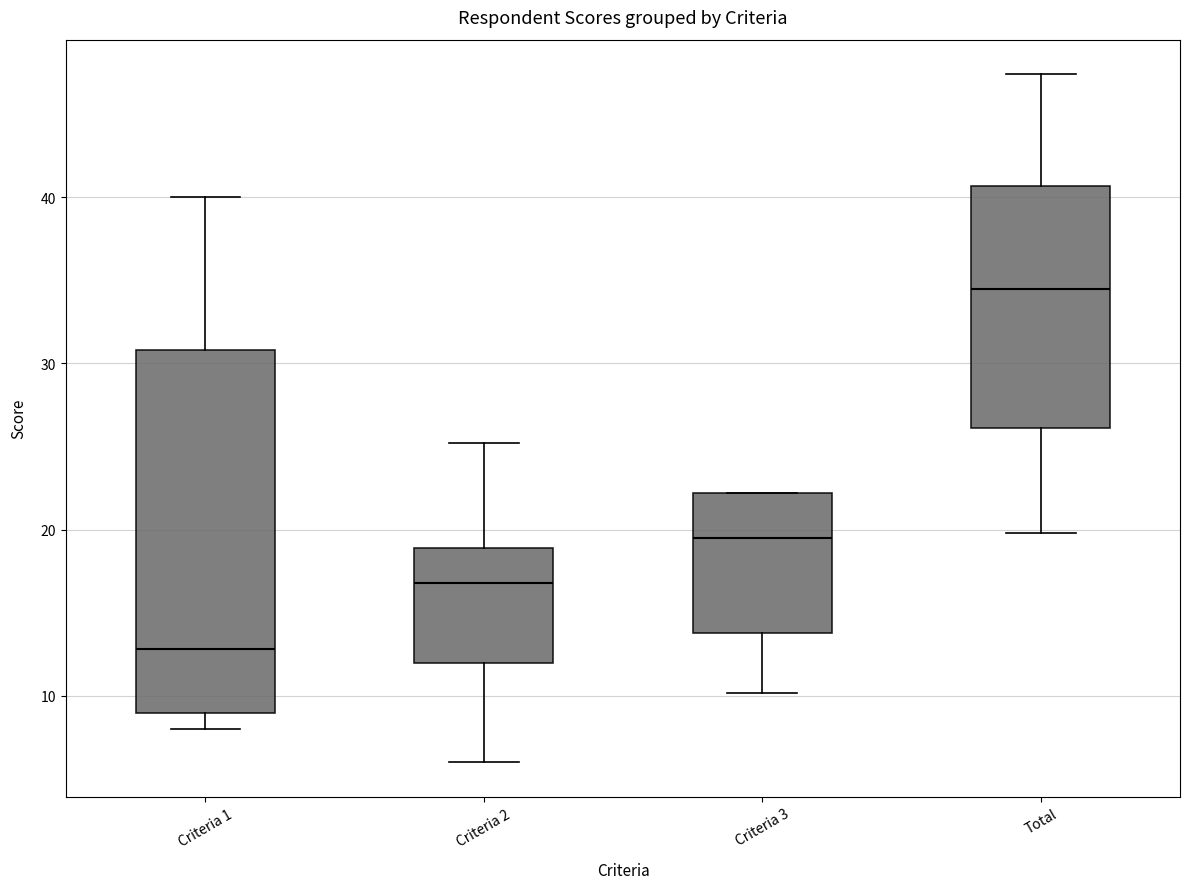

Which box has the highest median line?

Total